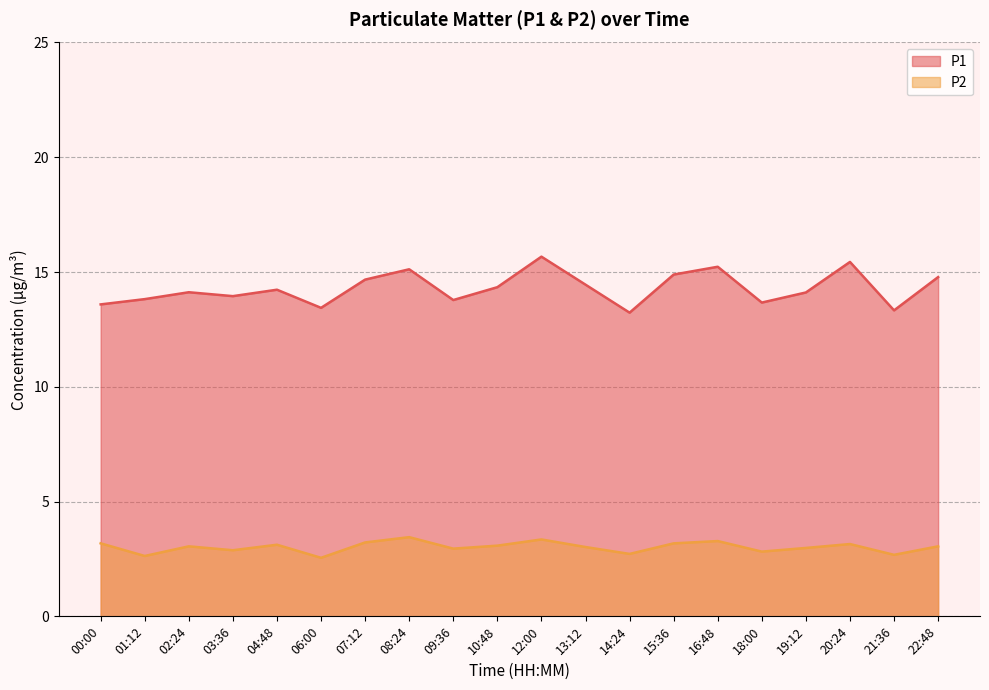

What is the difference between the maximum and minimum values in the P1 series?

2.4